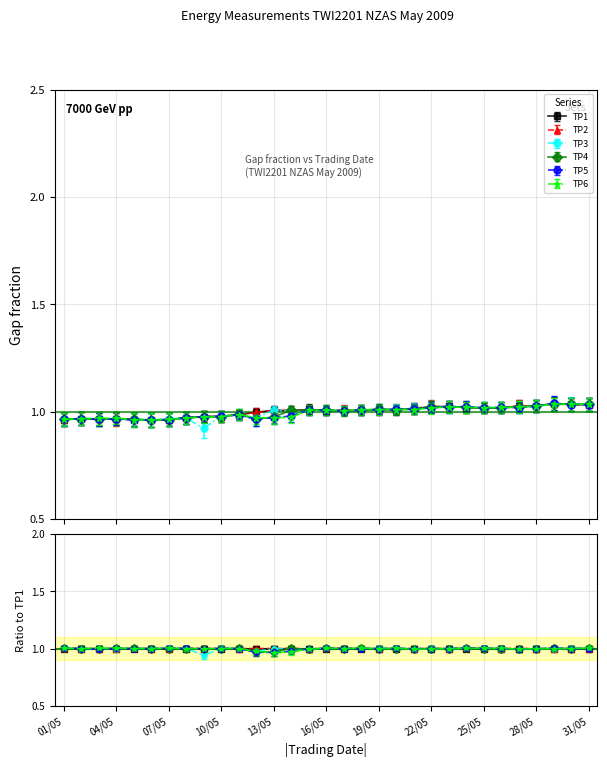

What is the sum of the TP3 values at 07/05 and 28/05?

2.0